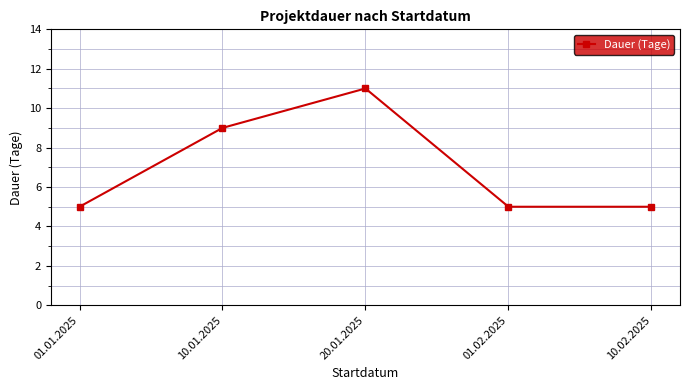

At which label is the value closest to 8?

10.01.2025